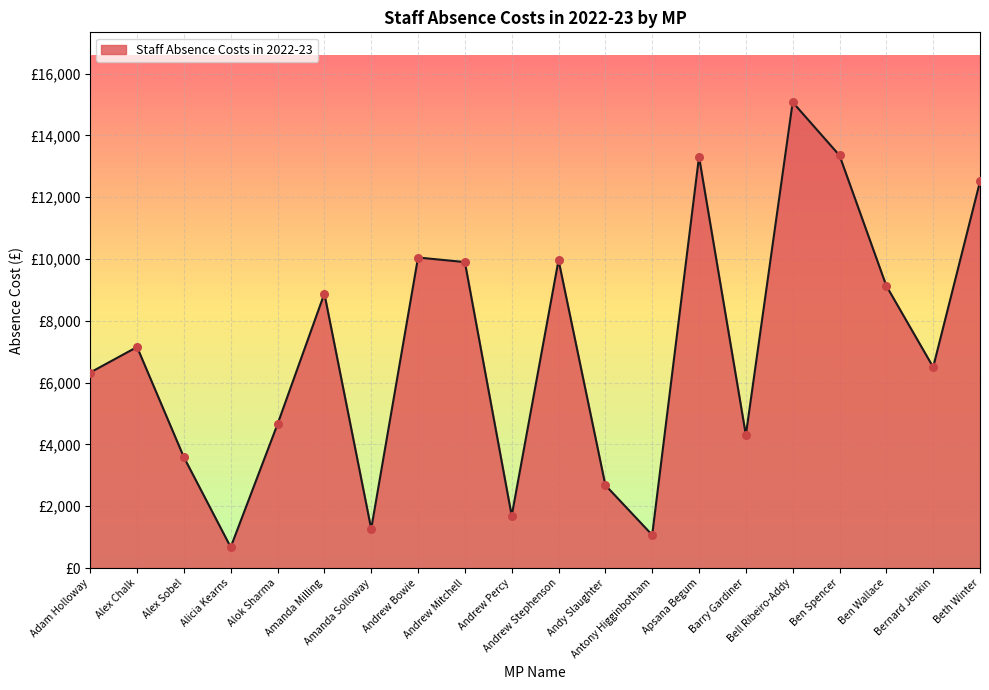

Approximately how many times larger is the value at Barry Gardiner compared to Apsana Begum?

0.3